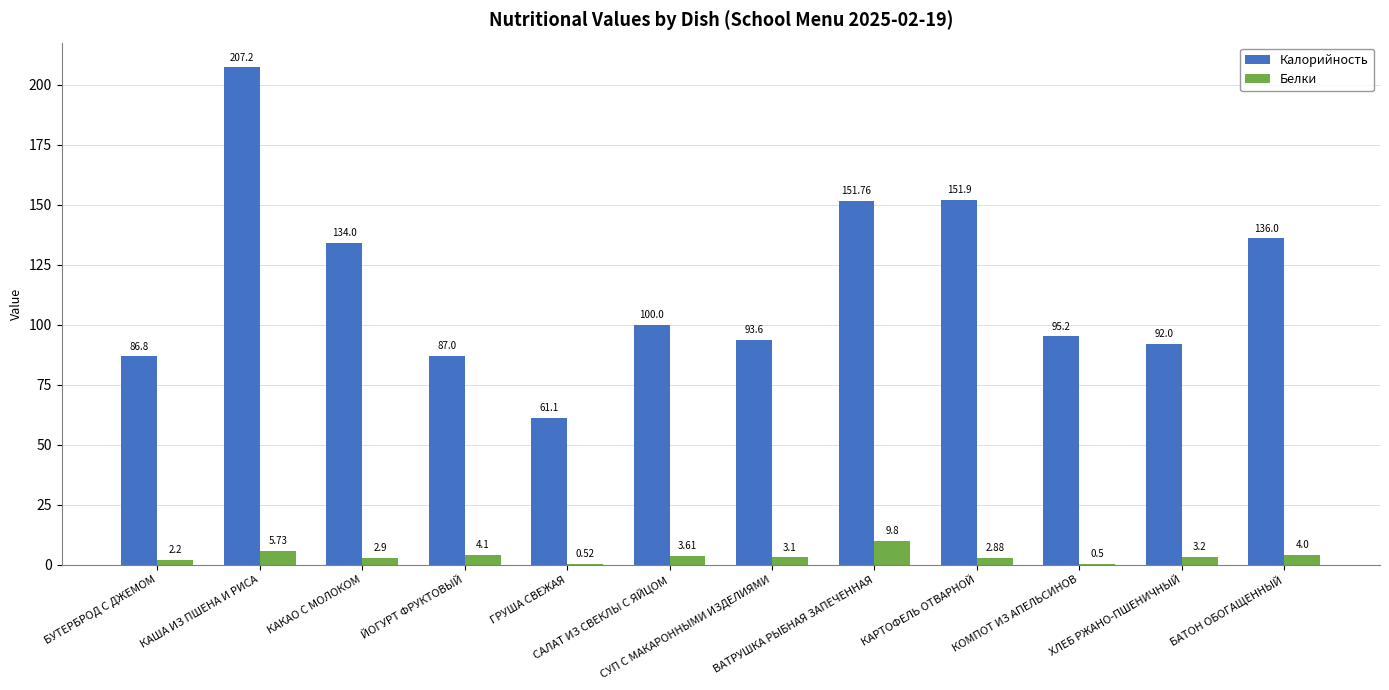

What is the sum of all Калорийность values?

1396.6